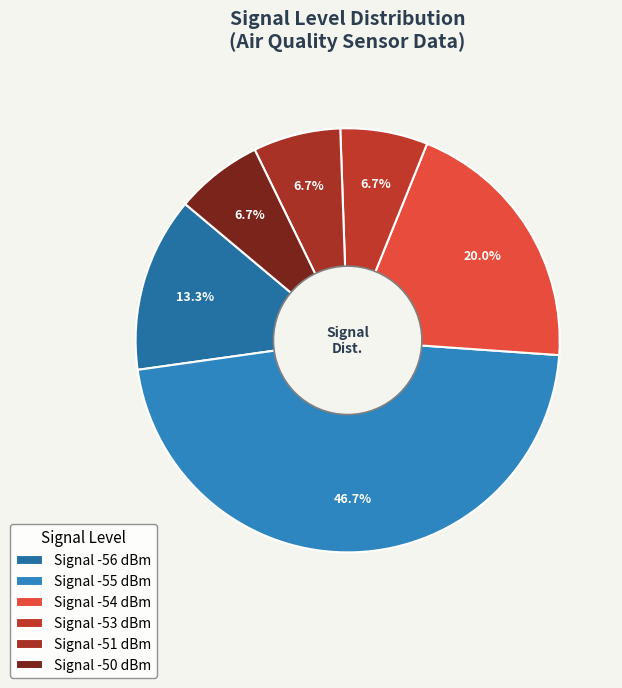

Count the number of slices in the pie.

6